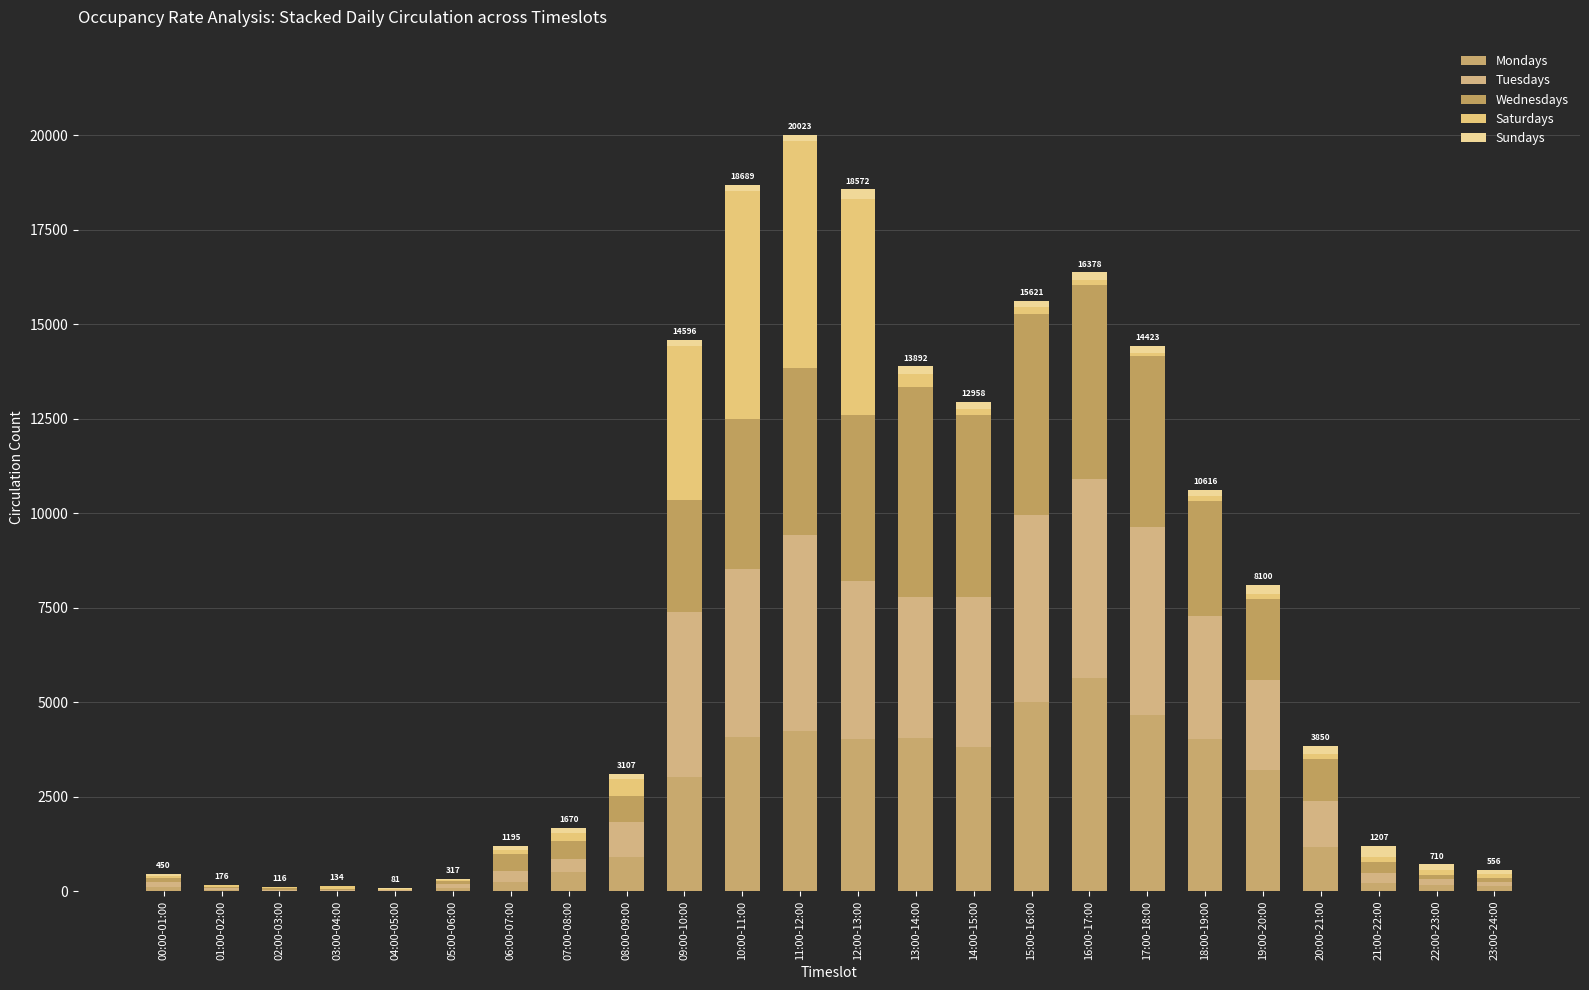

How many distinct data groups are displayed?

5